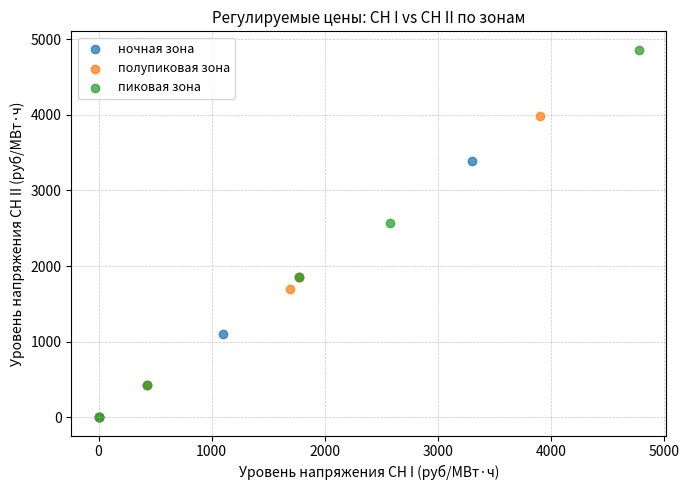

Which series contains the highest Y value?

пиковая зона